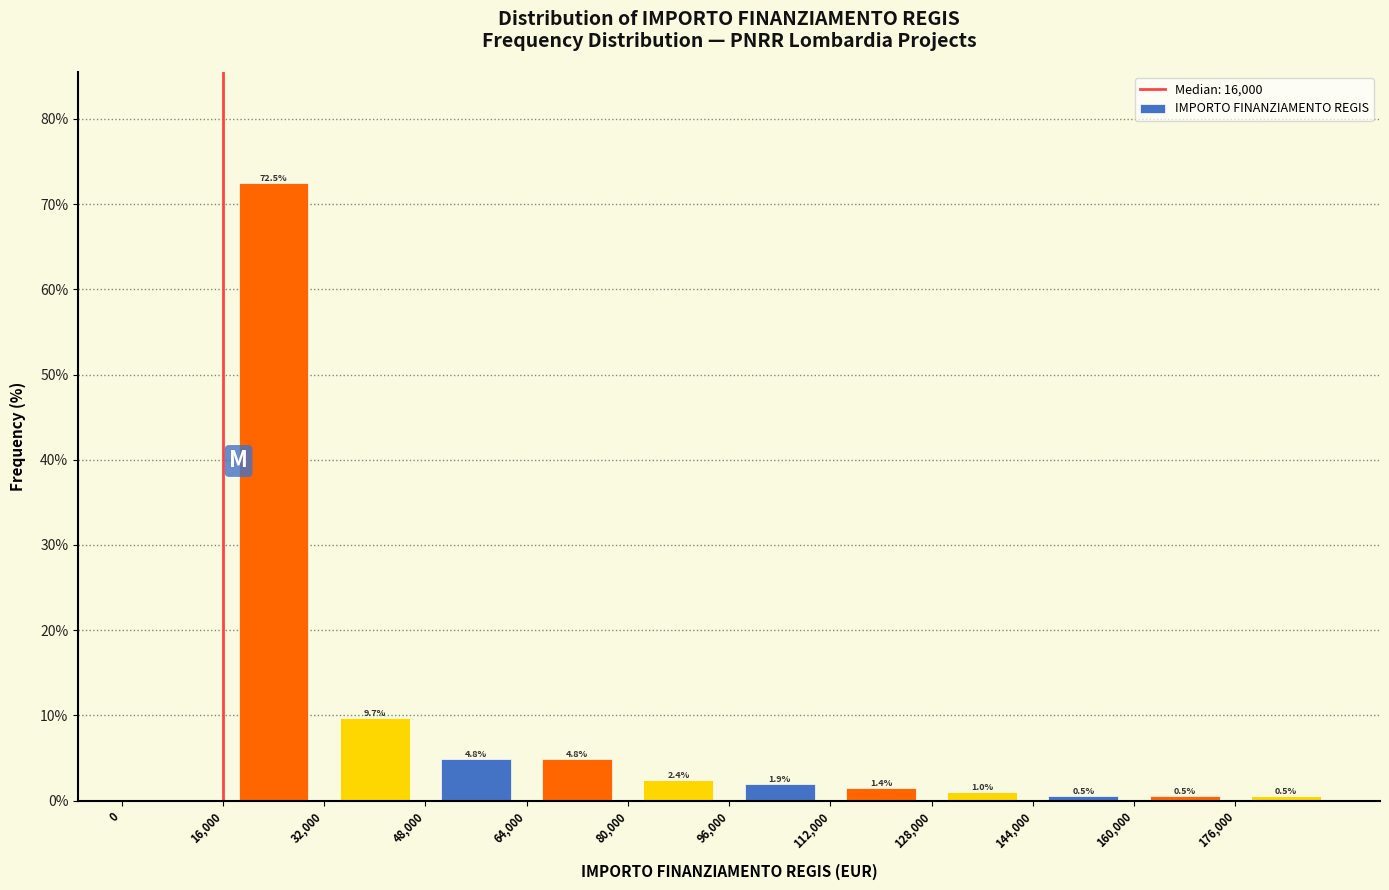

Which range on the x-axis has the tallest bar?

16000 to 32000